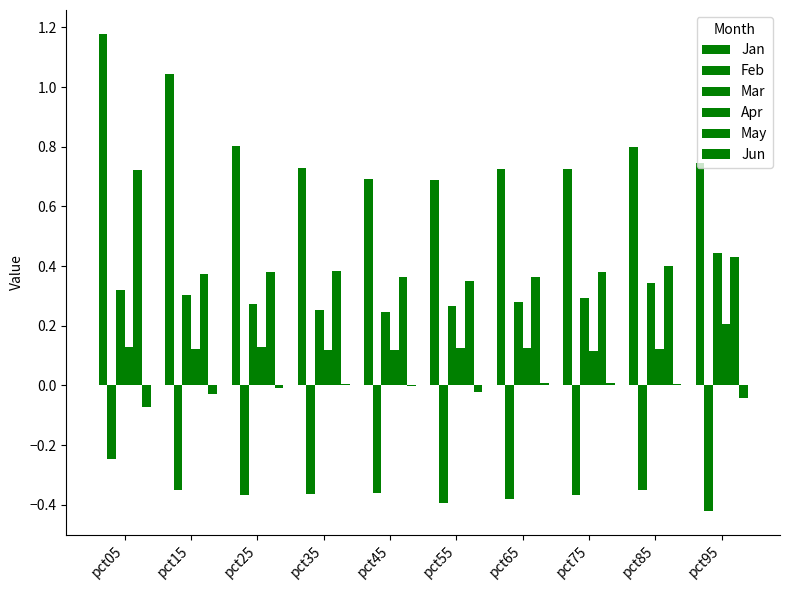

How many series are shown in this chart?

6